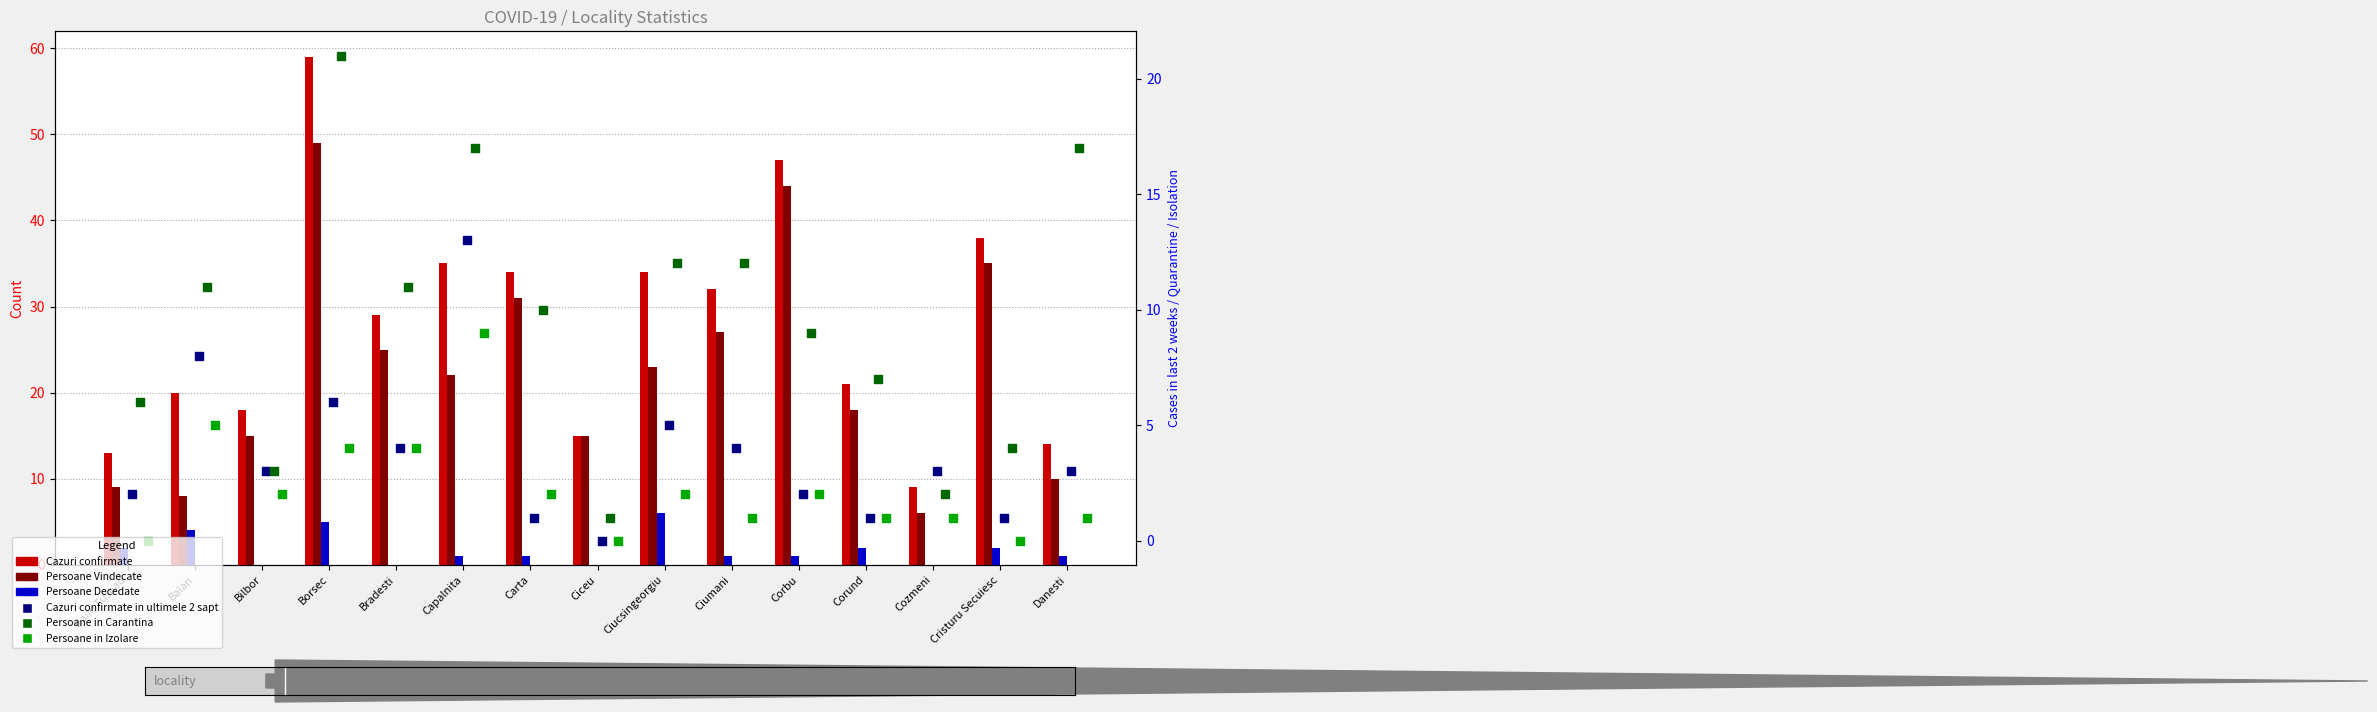

Which series has the largest total across all categories?

Cazuri confirmate